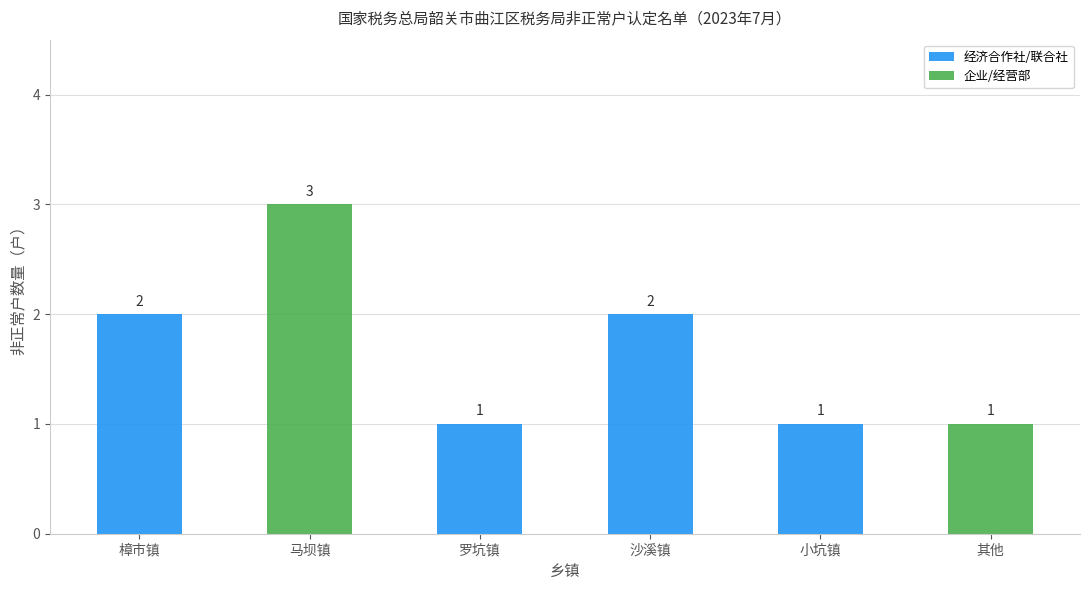

True or false: 经济合作社/联合社 has a value of -1 at 其他.

False